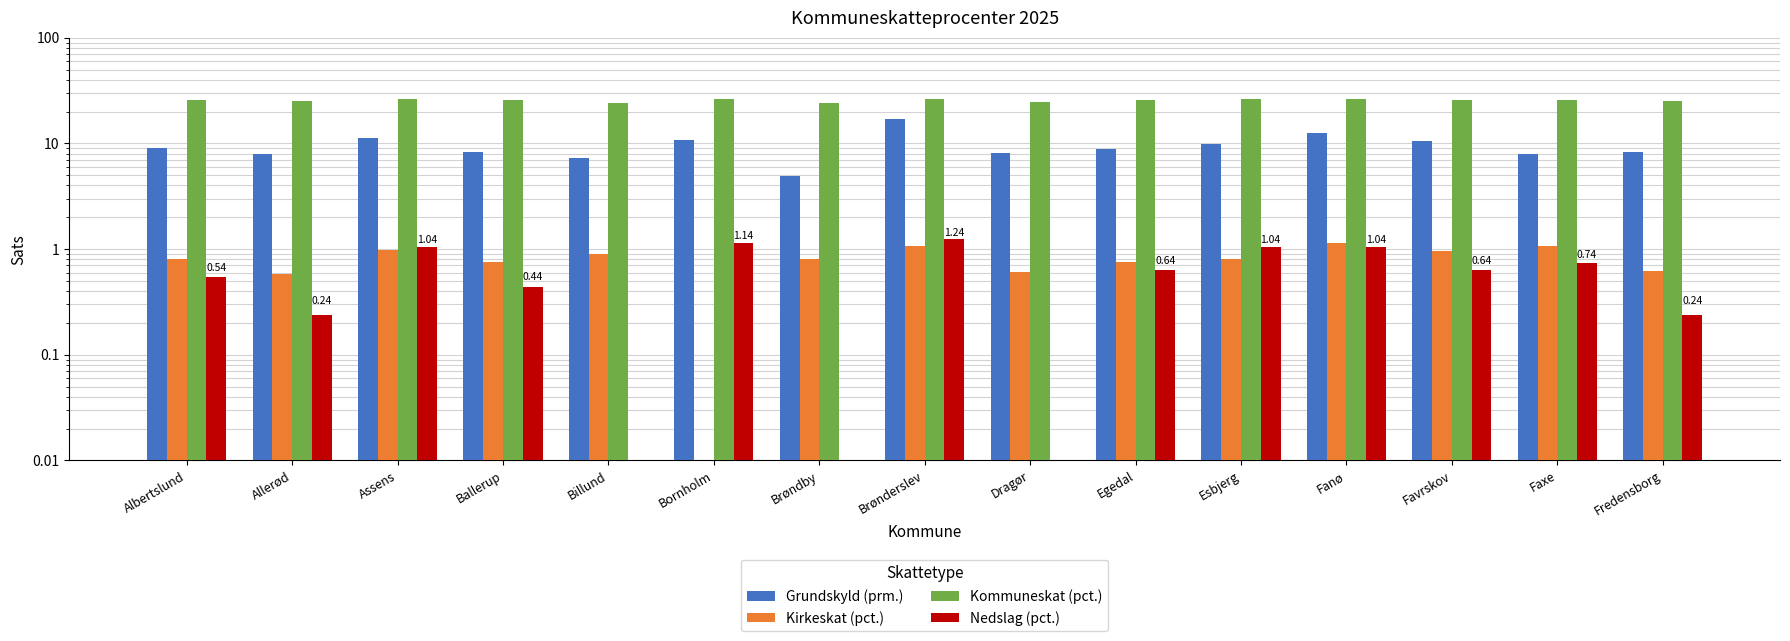

How many values in the Grundskyld (prm.) series exceed 8?

11